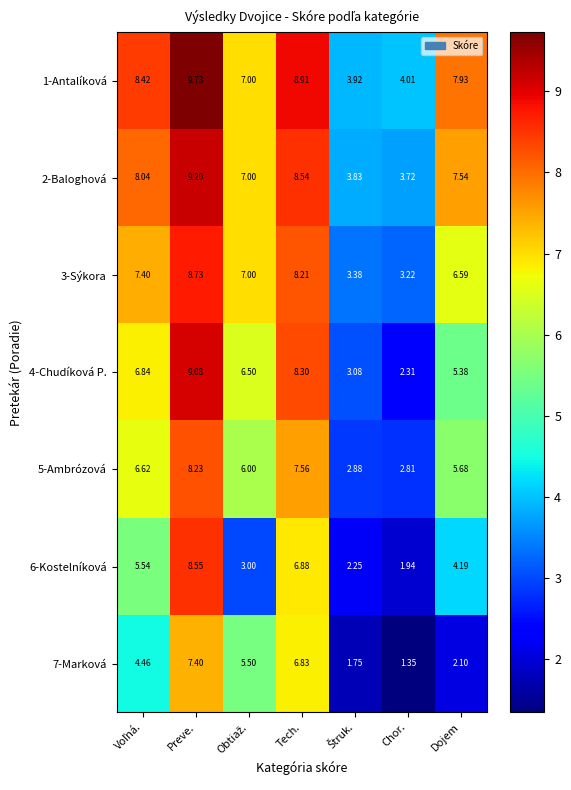

What is the maximum value for 7-Marková?

7.4